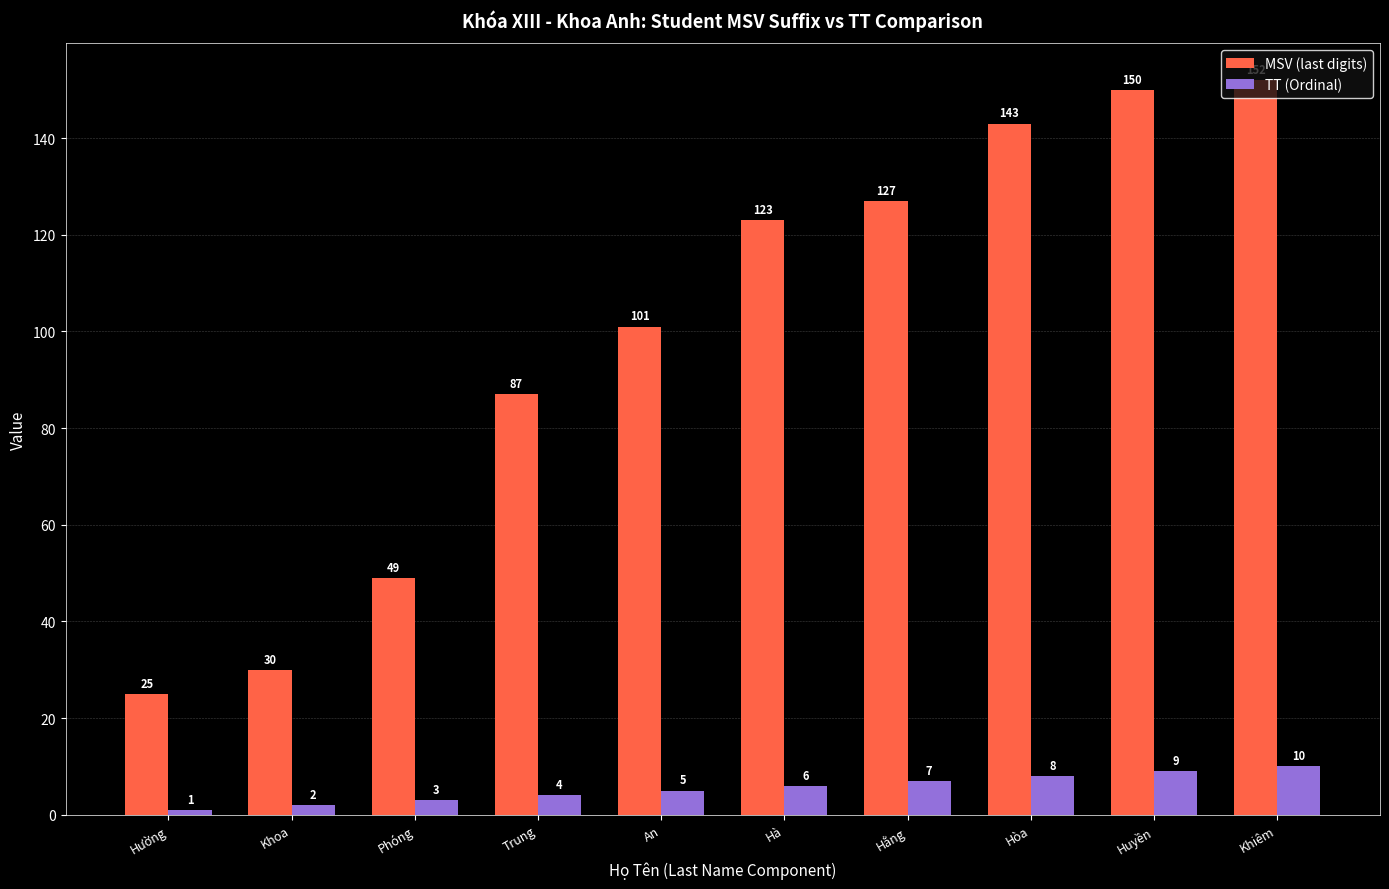

What is the difference between the highest and lowest values at Phóng?

46